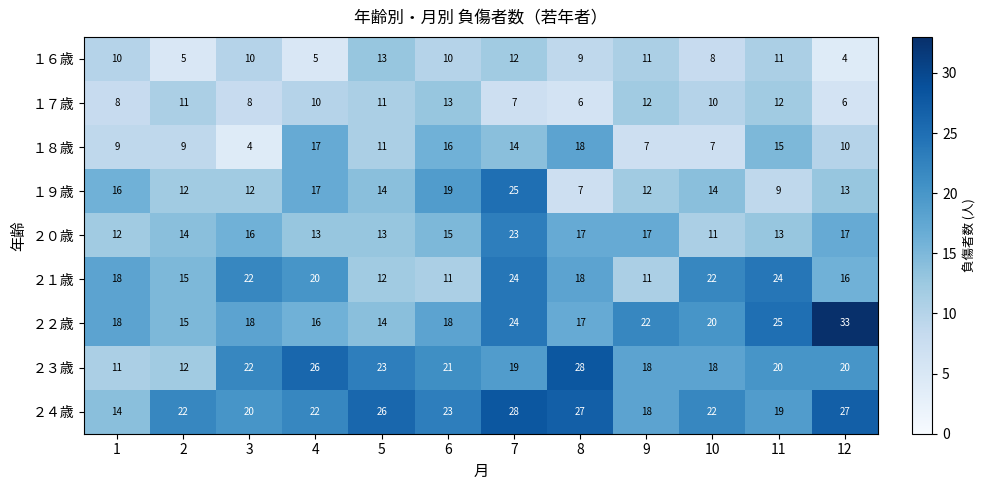

The value of ２１歳 at 11 is 24. True or false?

True